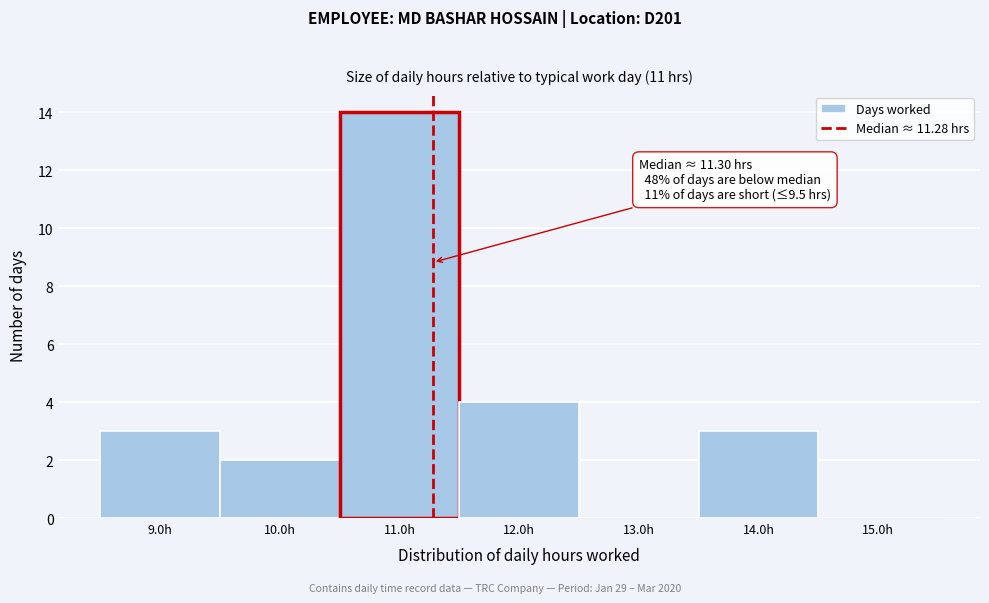

Which range on the x-axis has the tallest bar?

10.5 to 11.5